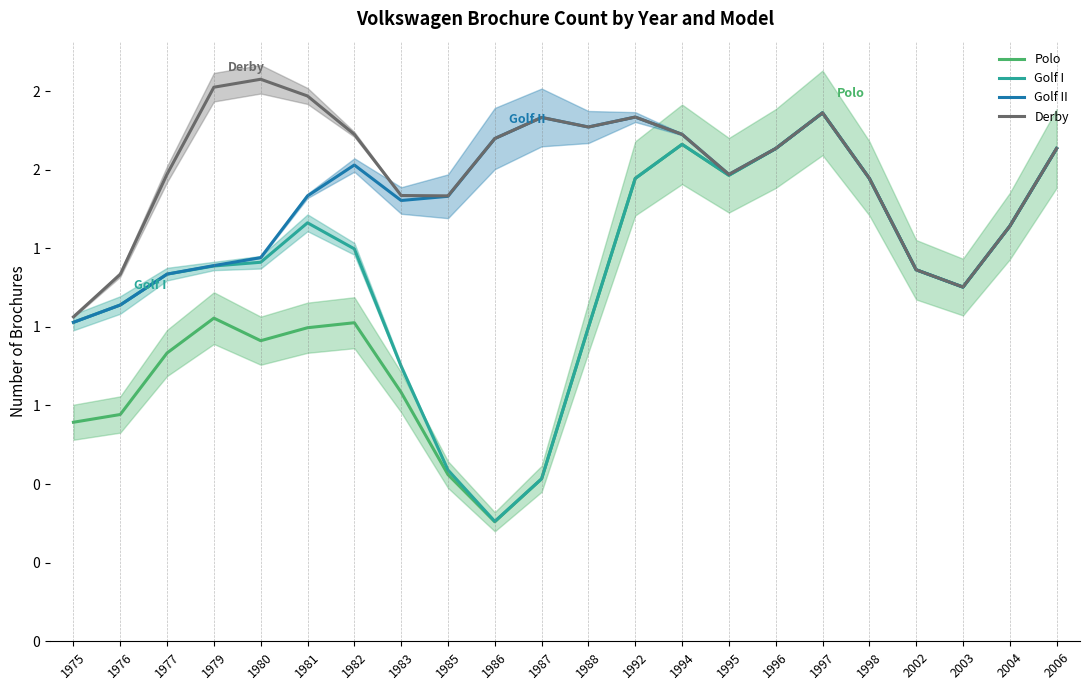

What is the difference between the maximum and minimum values in the Derby series?

0.8